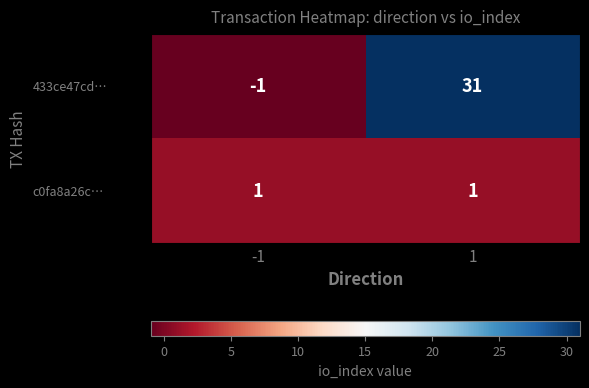

At which category does the chart reach its peak across all series?

1